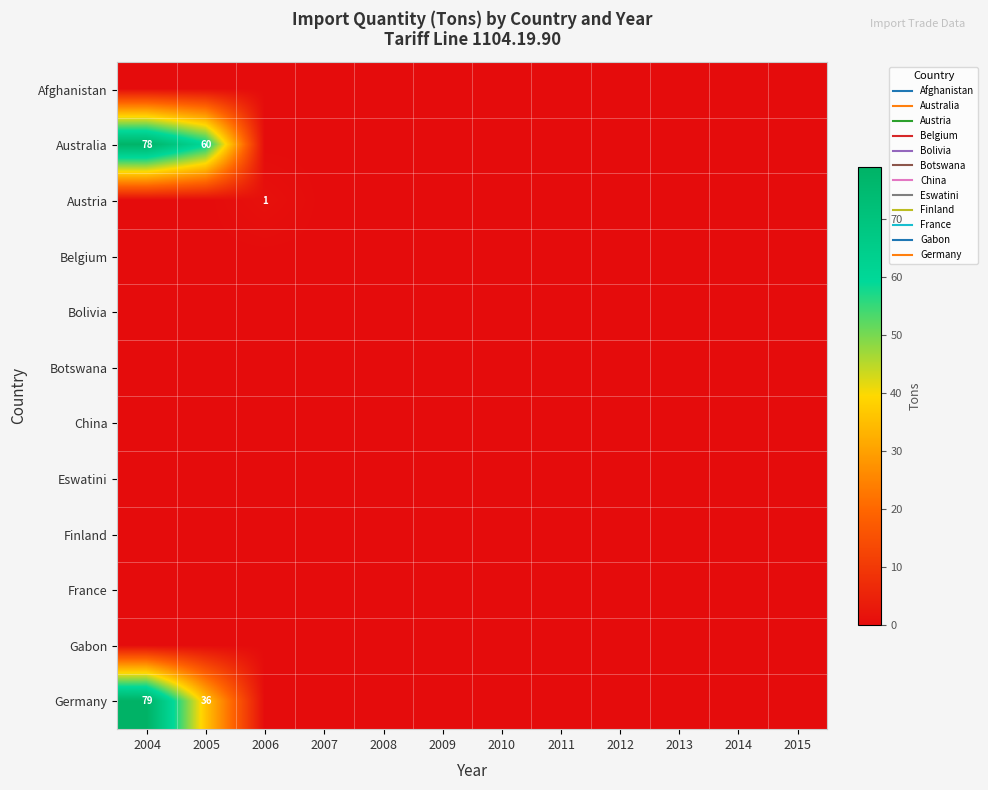

Which has a higher value, 2007 or 2012?

2007